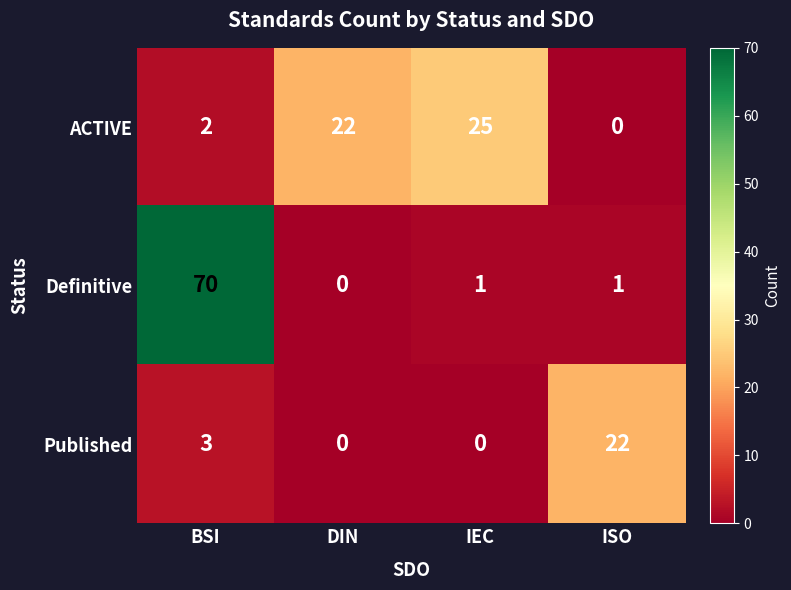

What is the greatest value displayed?

70